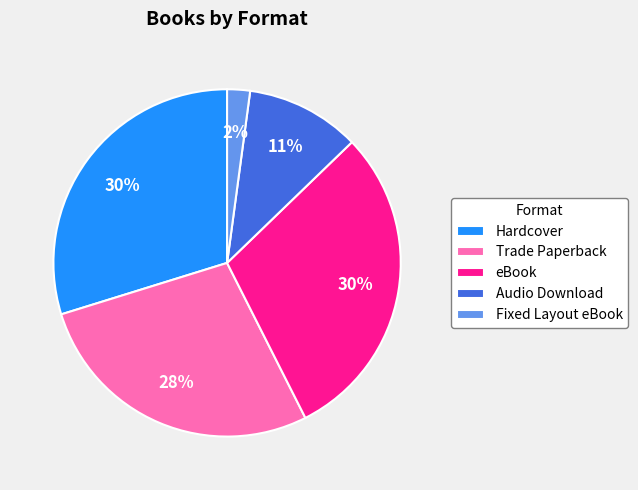

How many slices are in this pie chart?

5